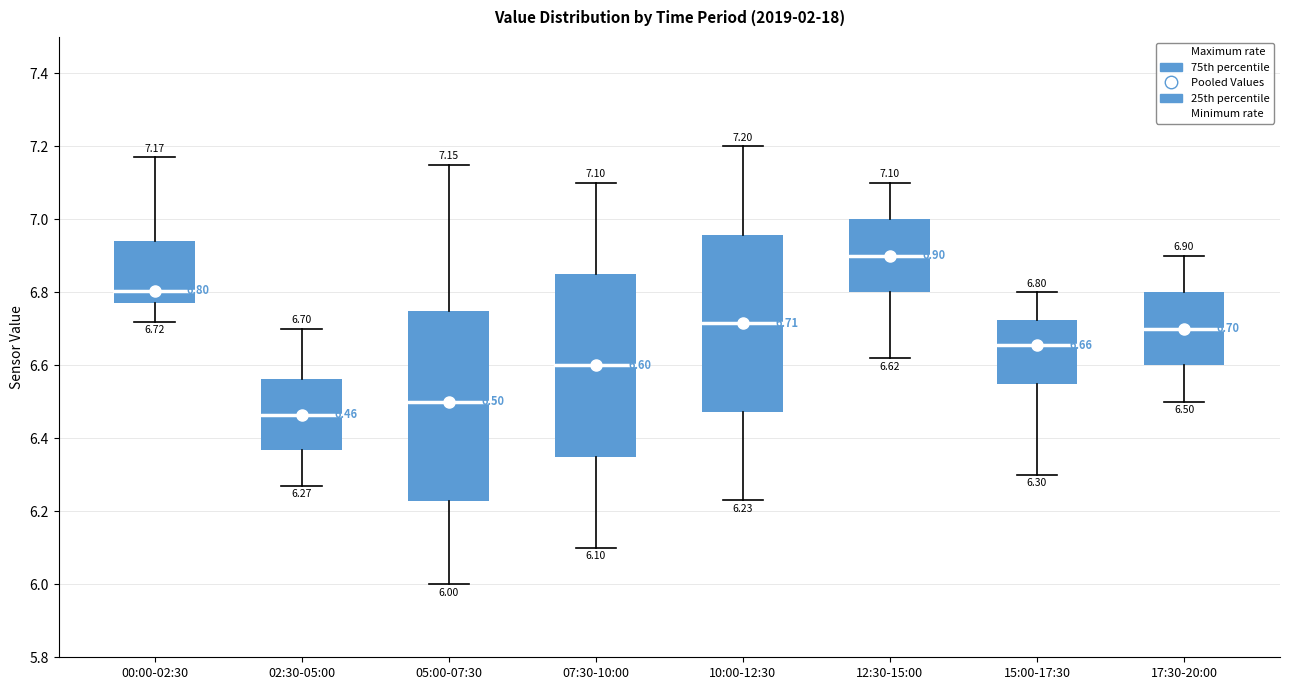

Comparing the boxes themselves (not the whiskers), which one is the tallest?

05:00-07:30